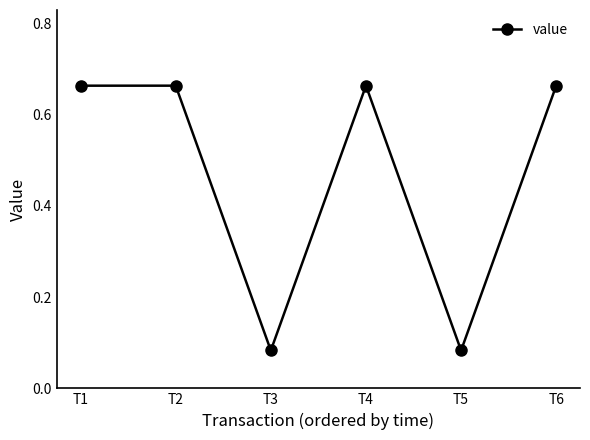

What is the change in value from T4 to T5?

-0.6